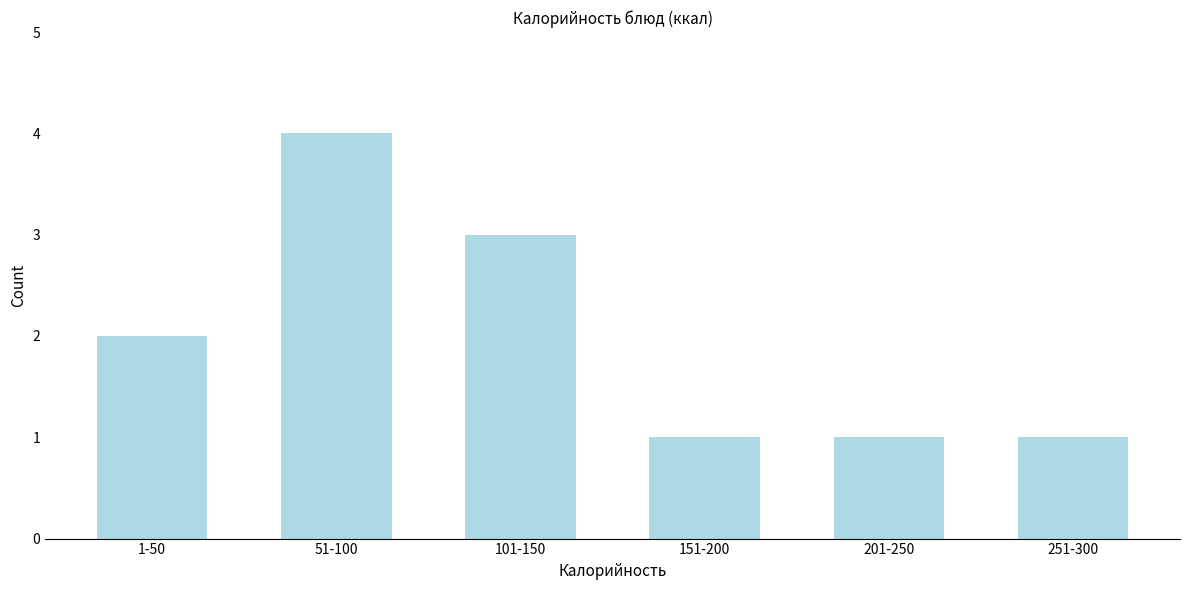

Reading left to right, list all the values displayed in this chart.

1-50=2	51-100=4	101-150=3	151-200=1	201-250=1	251-300=1